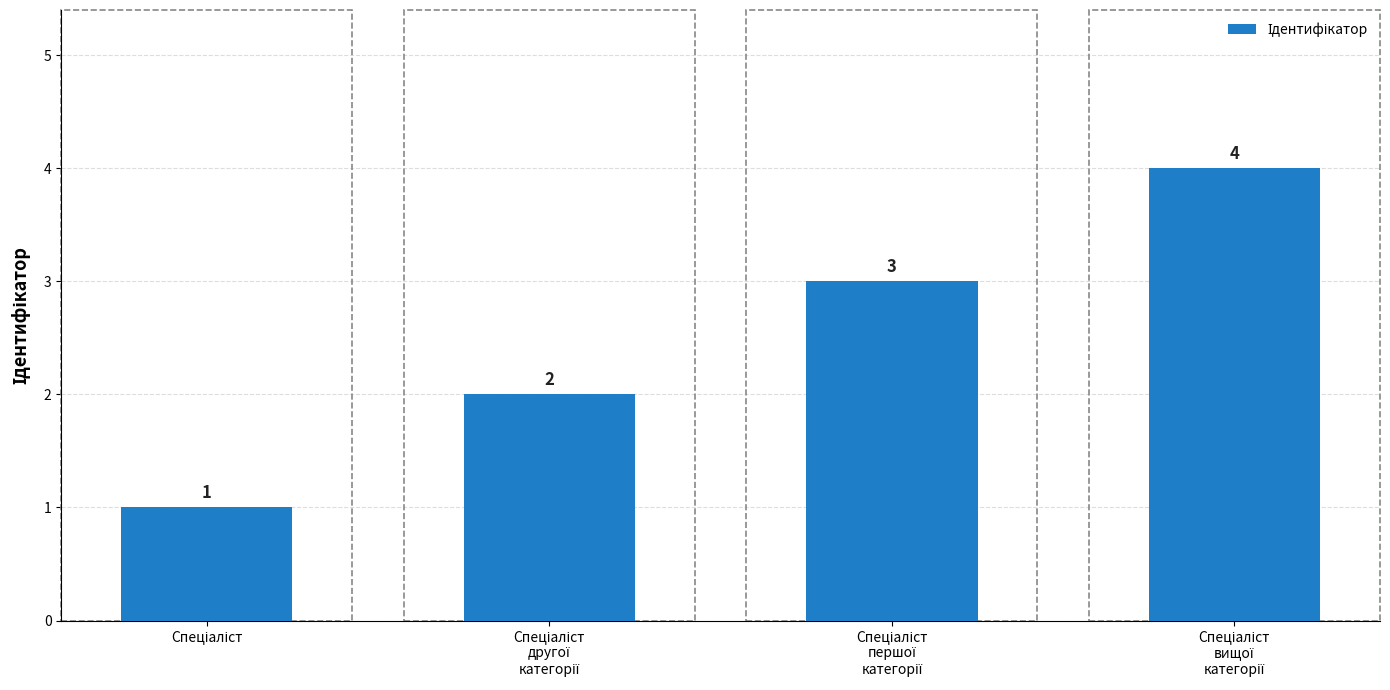

What is the greatest value displayed?

4